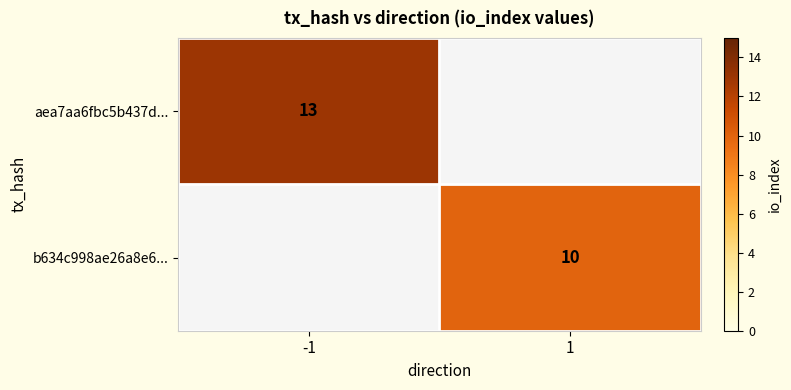

The b634c998ae26a8e6... series shows 10 at 1. True or false?

True